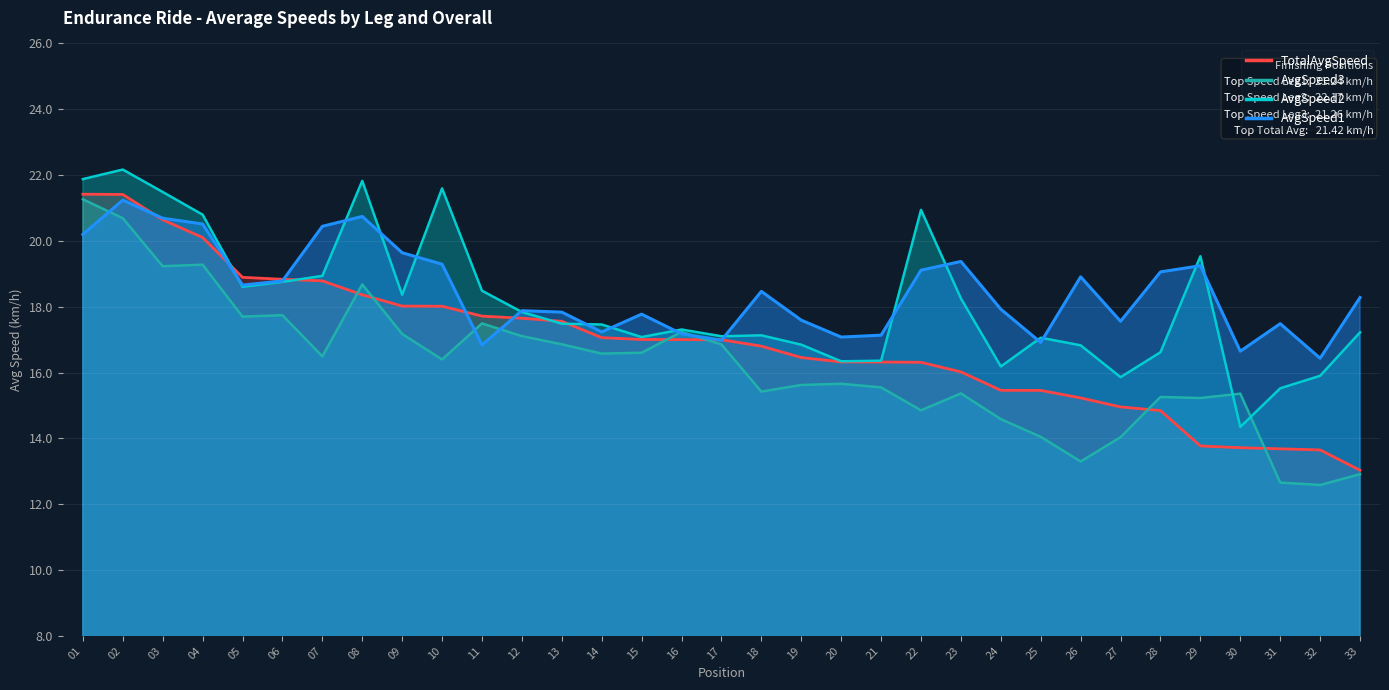

What is the total value across all series at 13?

69.7